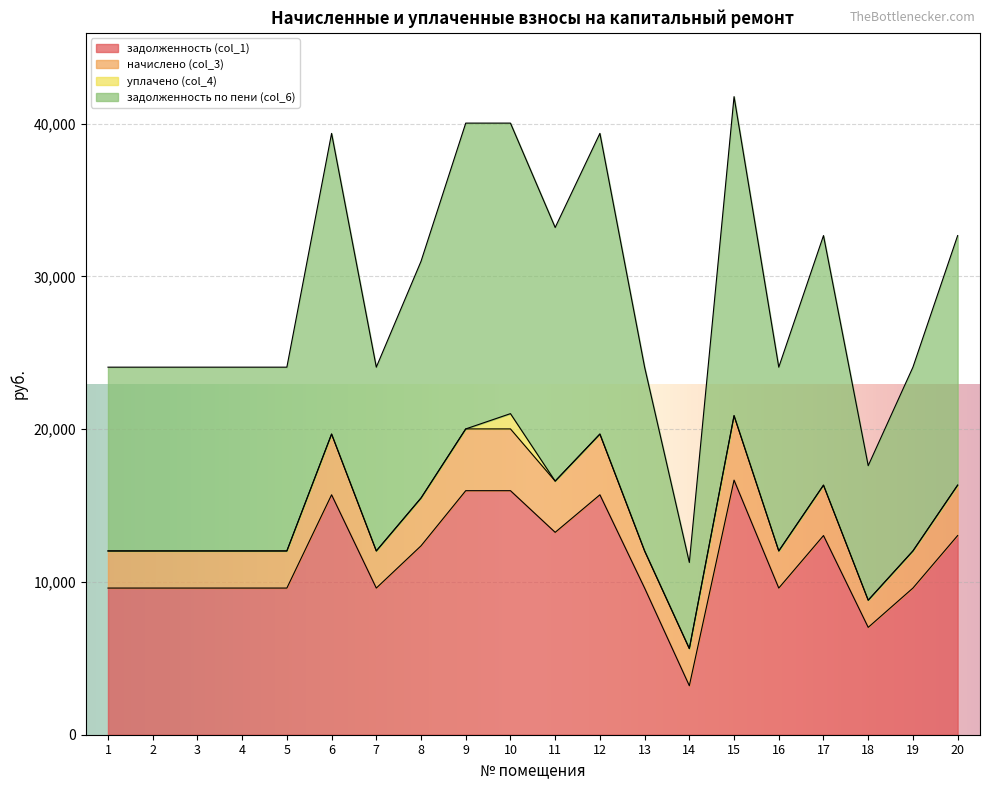

In задолженность по пени (col_6), how many points are lower than both neighbors (excluding endpoints)?

5